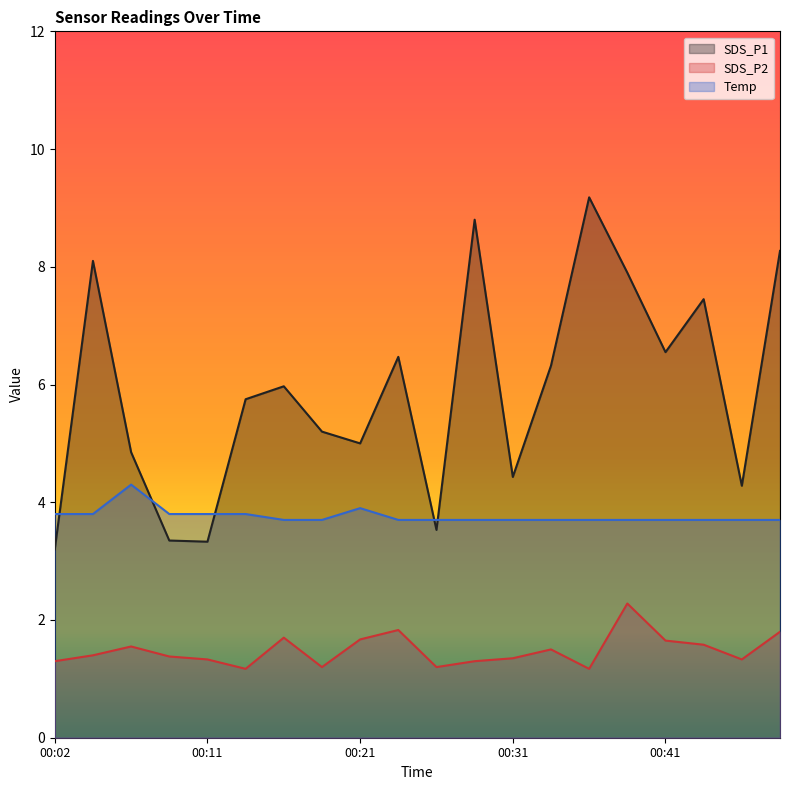

Is the value of Temp at 00:46 greater than the value of SDS_P1 at 00:41?

No